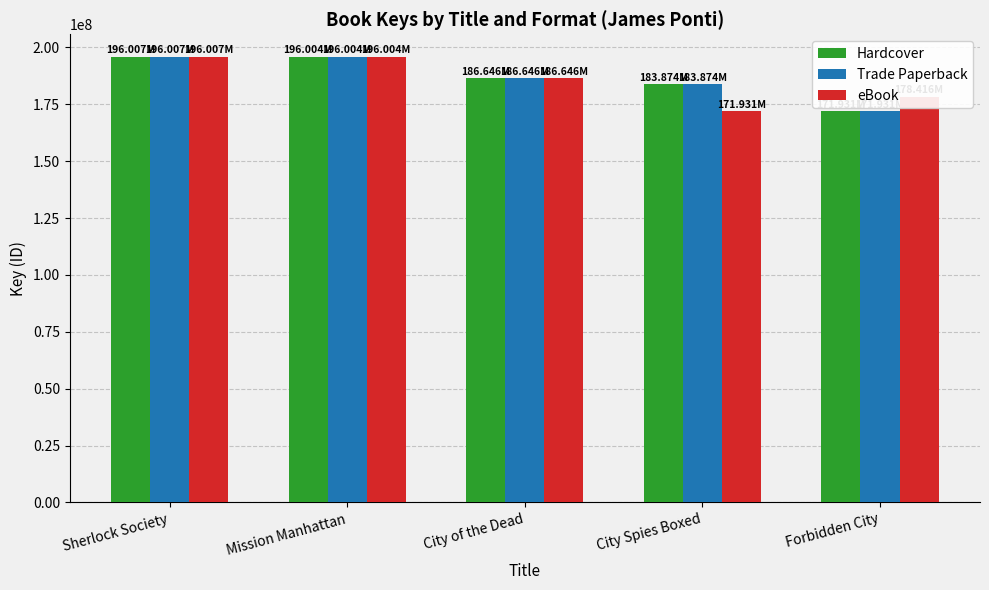

What is the difference between the highest and lowest values at Forbidden City?

6485677